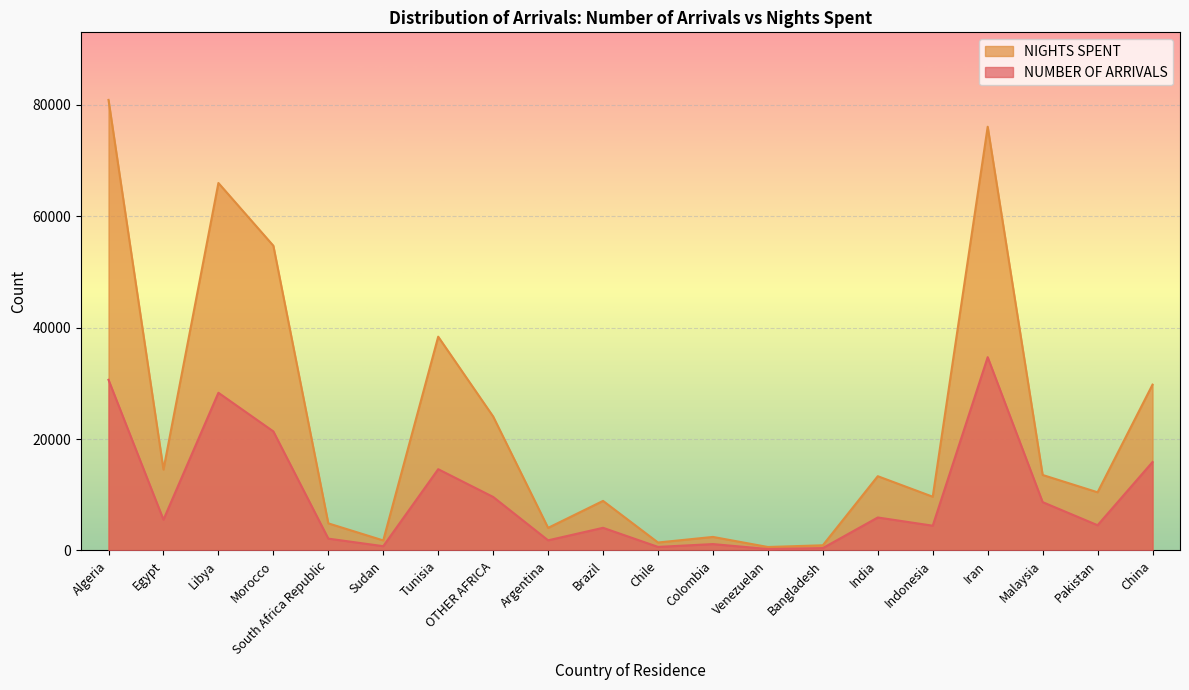

The NIGHTS SPENT series shows 920 at Bangladesh. True or false?

True